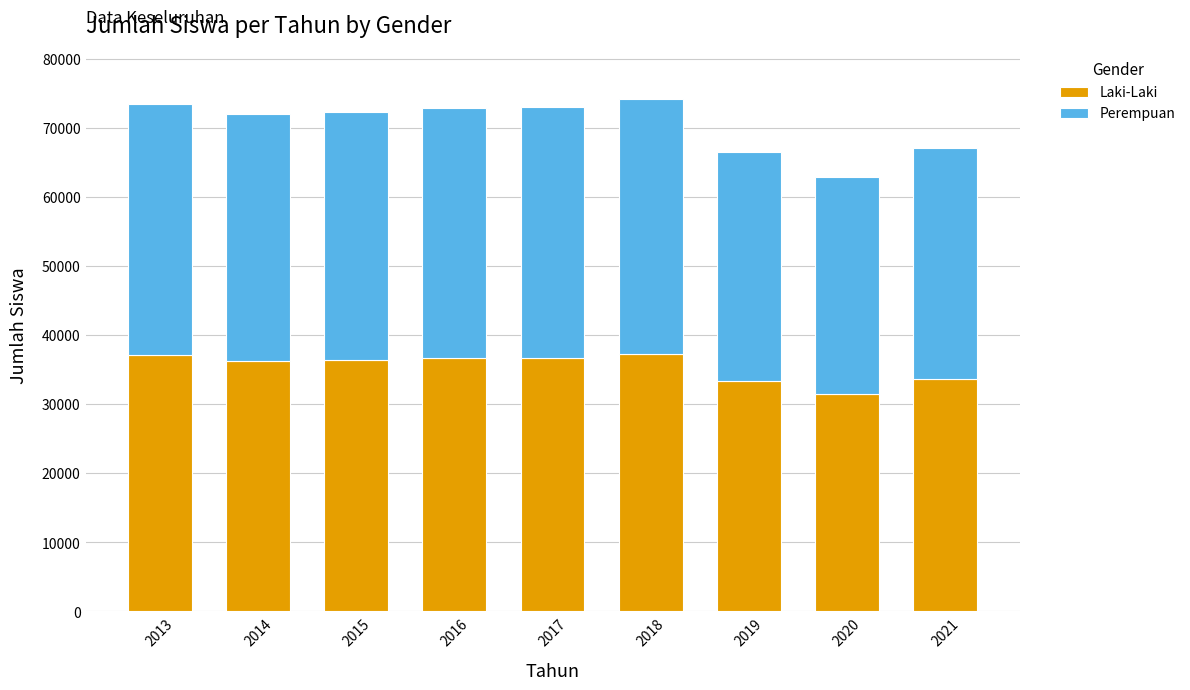

How many values in the Laki-Laki series are below 36371?

4